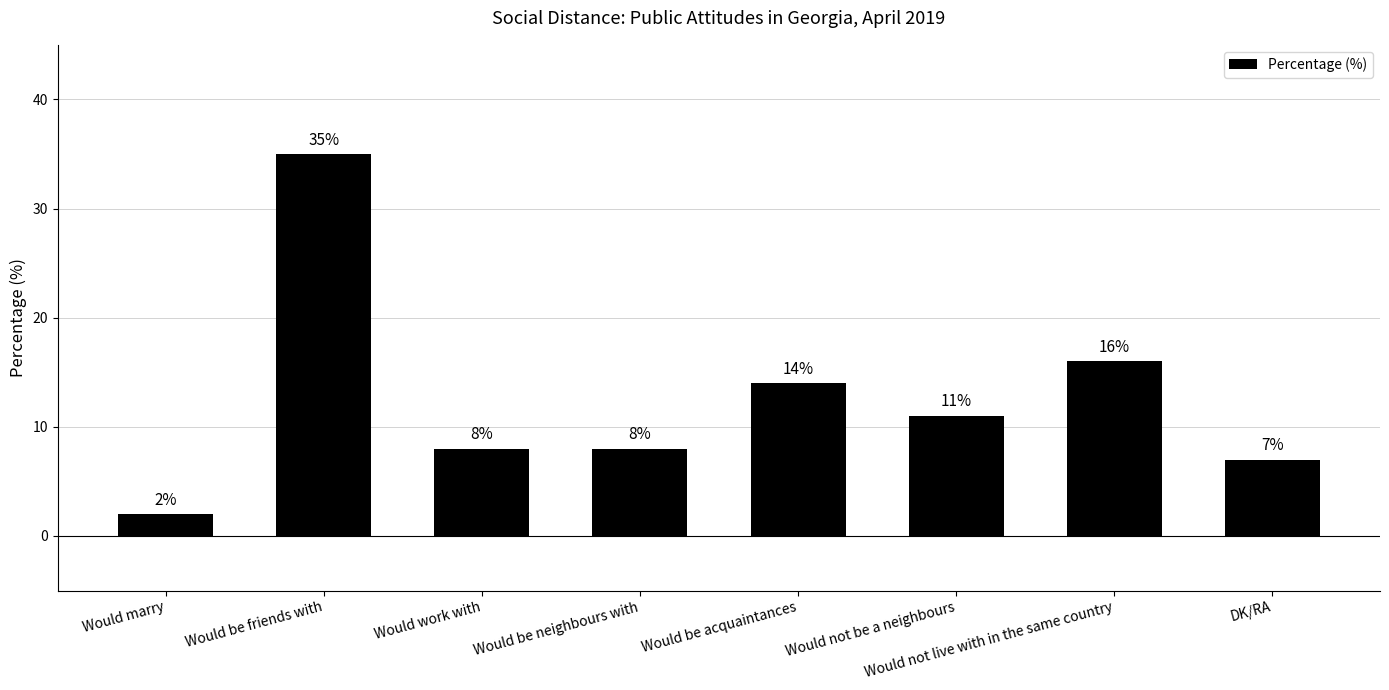

Reading left to right, list all the values displayed in this chart.

2	35	8	8	14	11	16	7